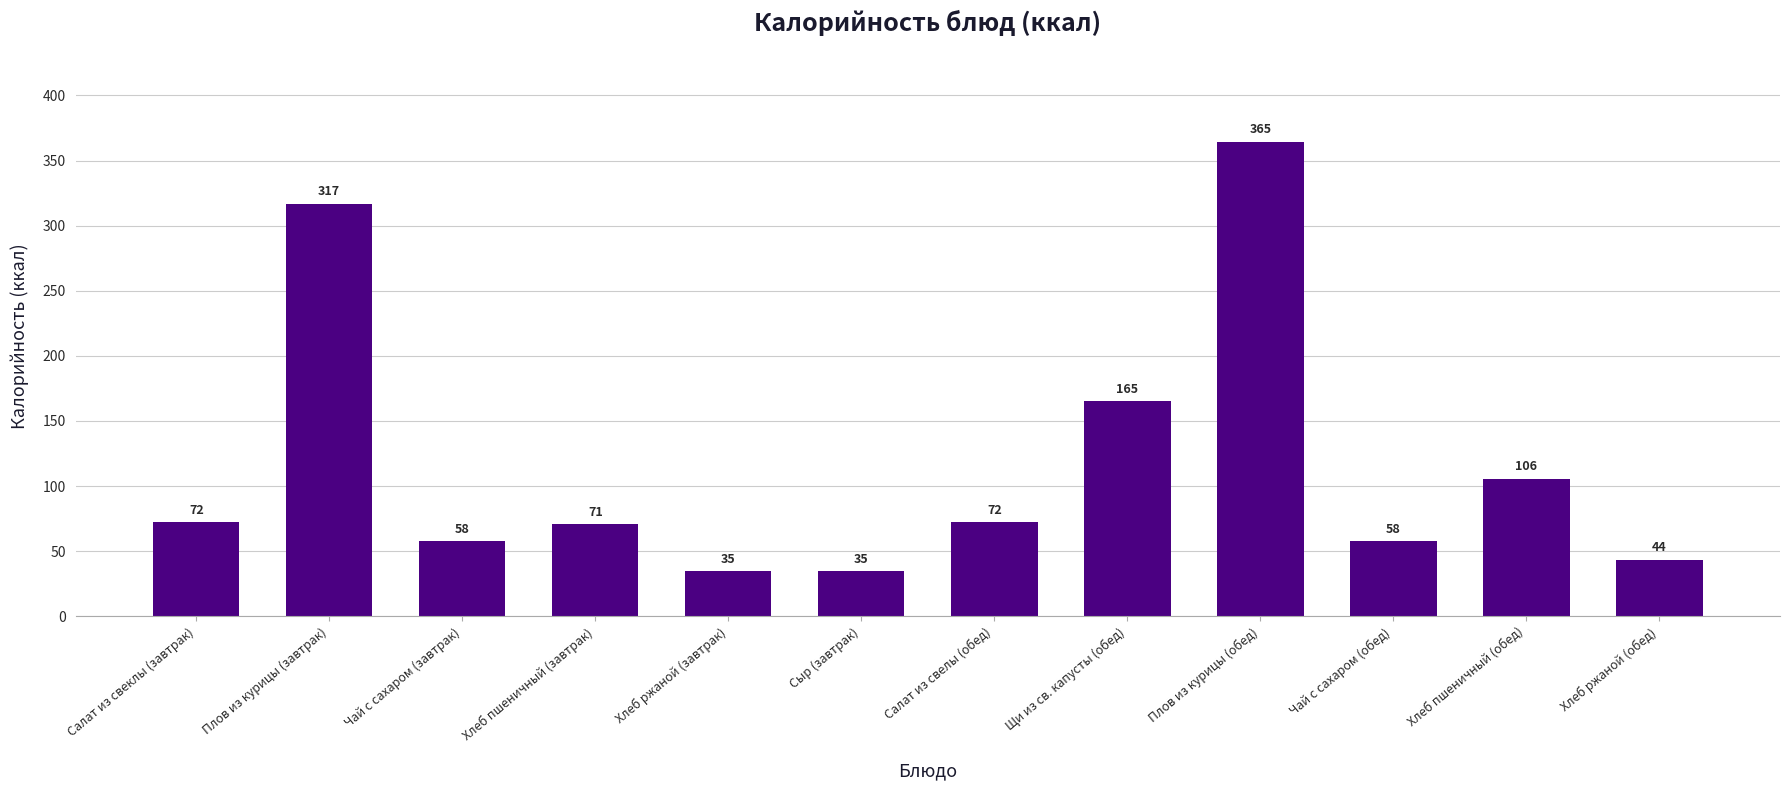

The chart shows a value of 72.2 at Салат из свелы (обед). True or false?

True